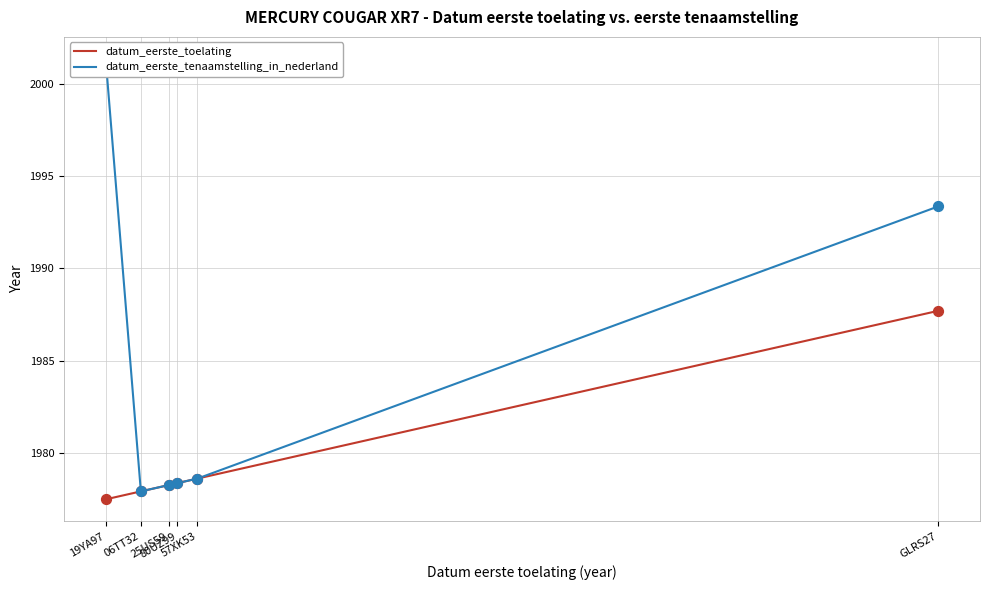

What is the total value across all series at 57XK53?

3957.2